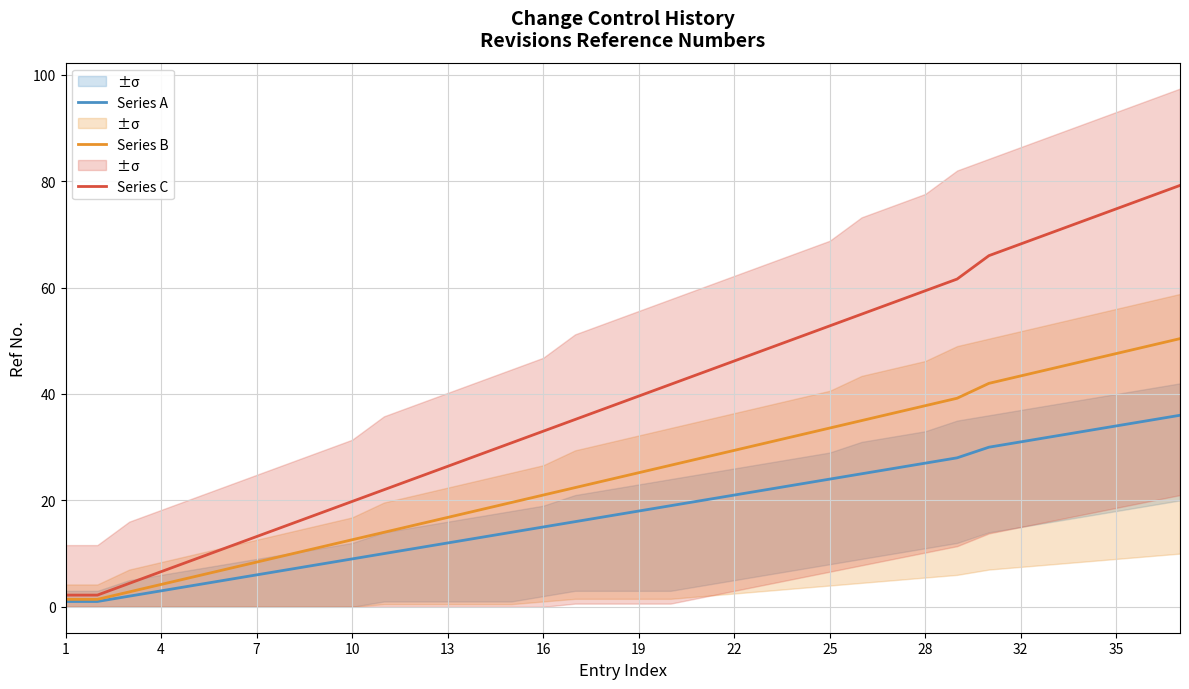

Which series has the largest range (max minus min)?

Series C